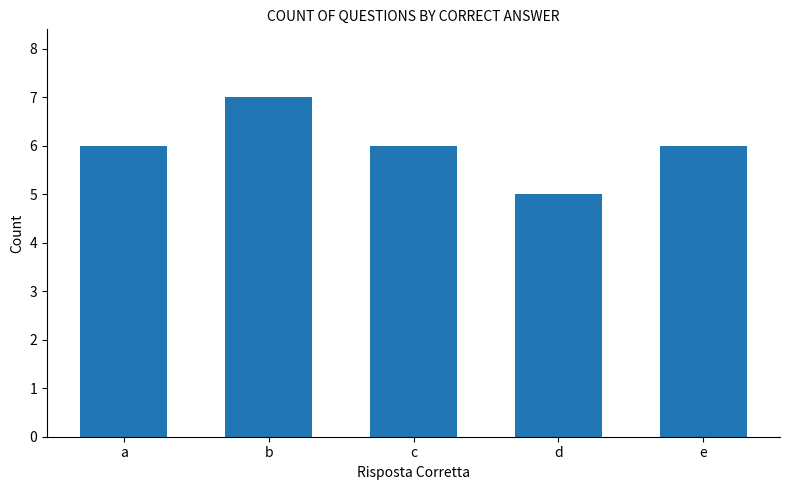

What is the approximate value at a?

6